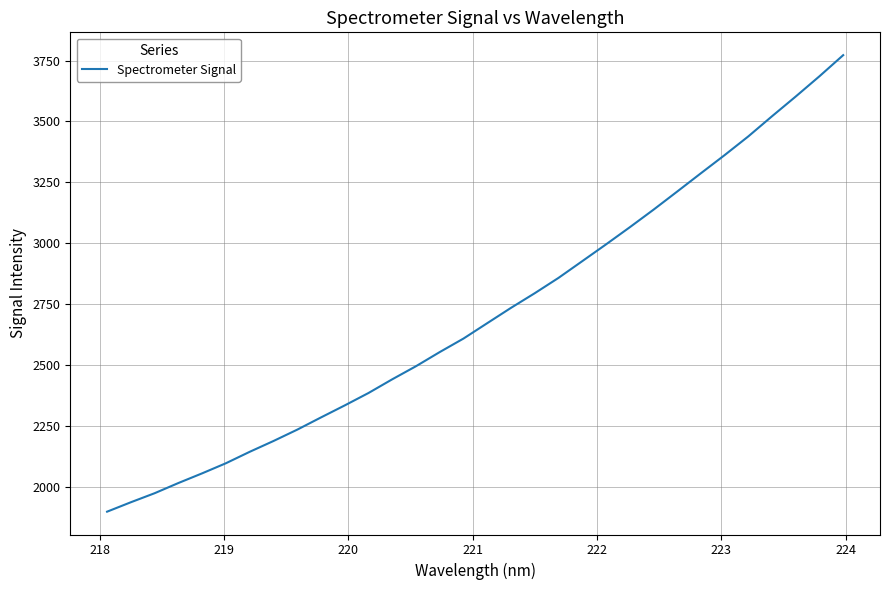

What is the maximum value shown in the chart?

3772.2